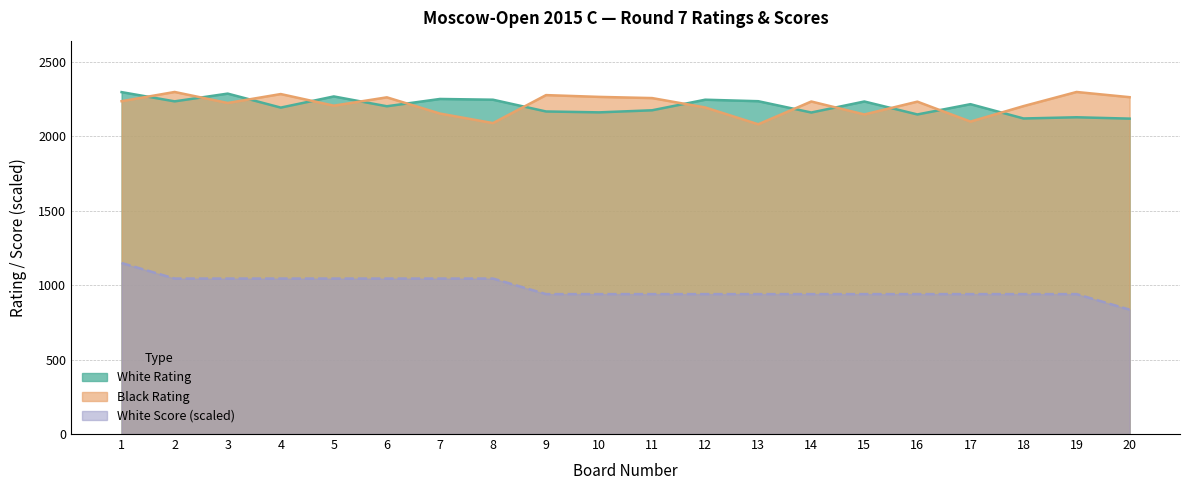

At how many categories does at least one series exceed 1452?

20